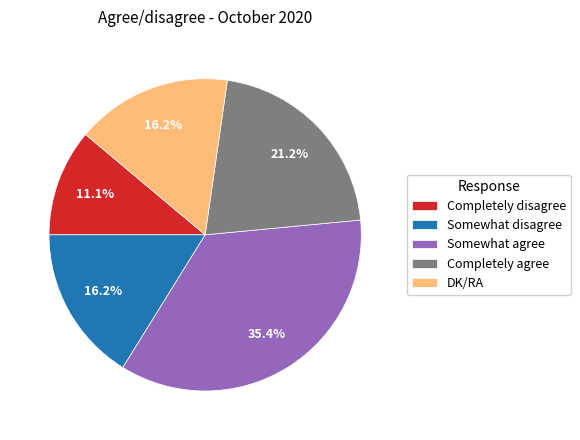

To the nearest percent, what percentage of the pie is Somewhat disagree?

16%